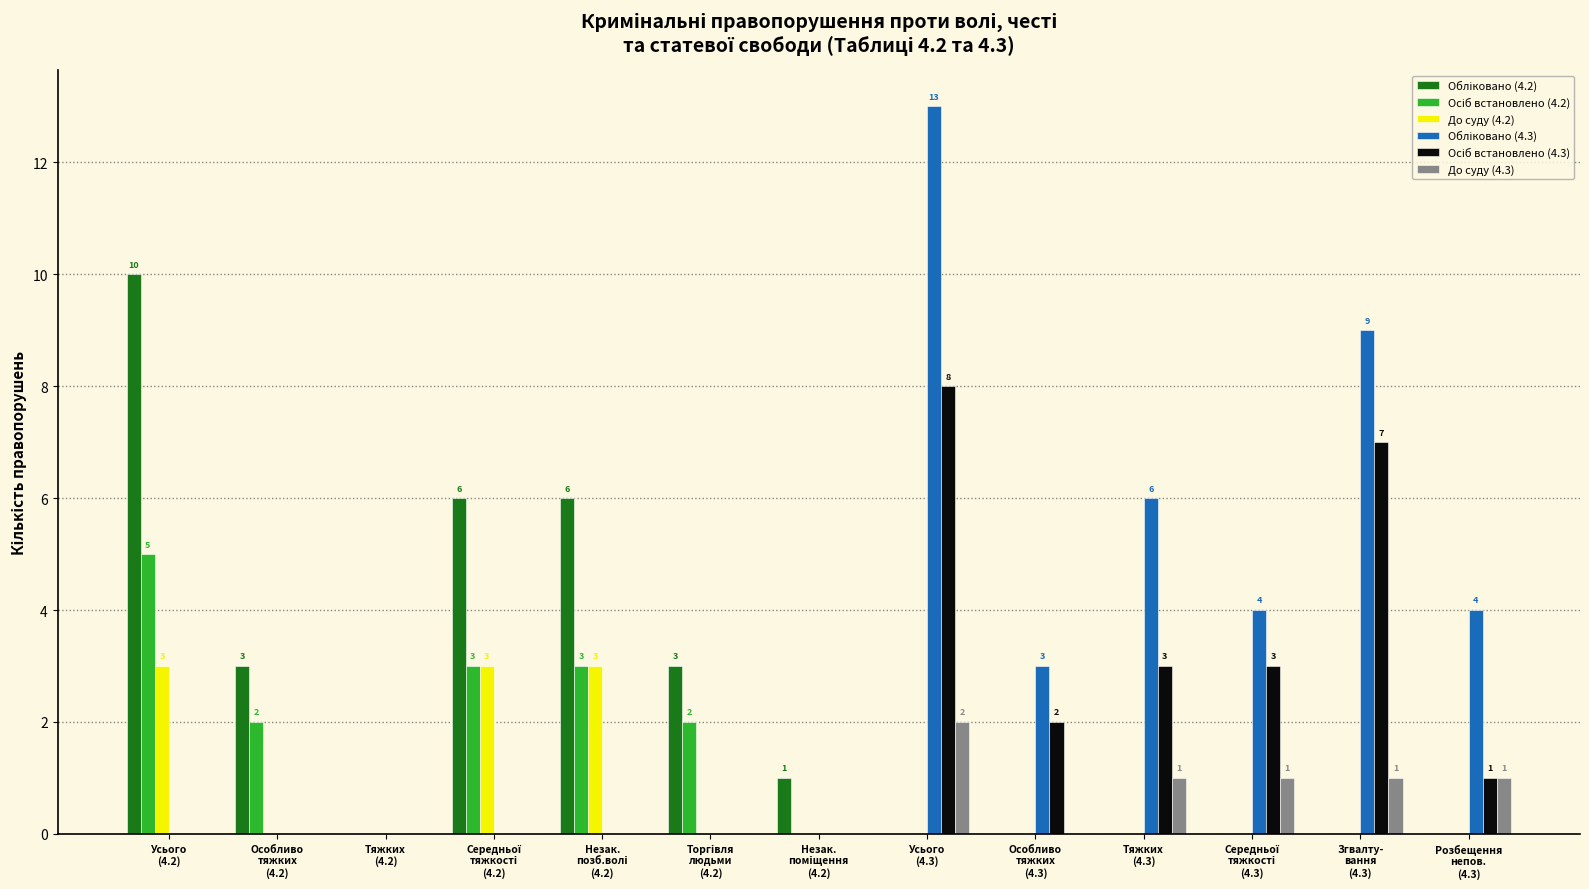

What is the sum of all До суду (4.3) values?

6